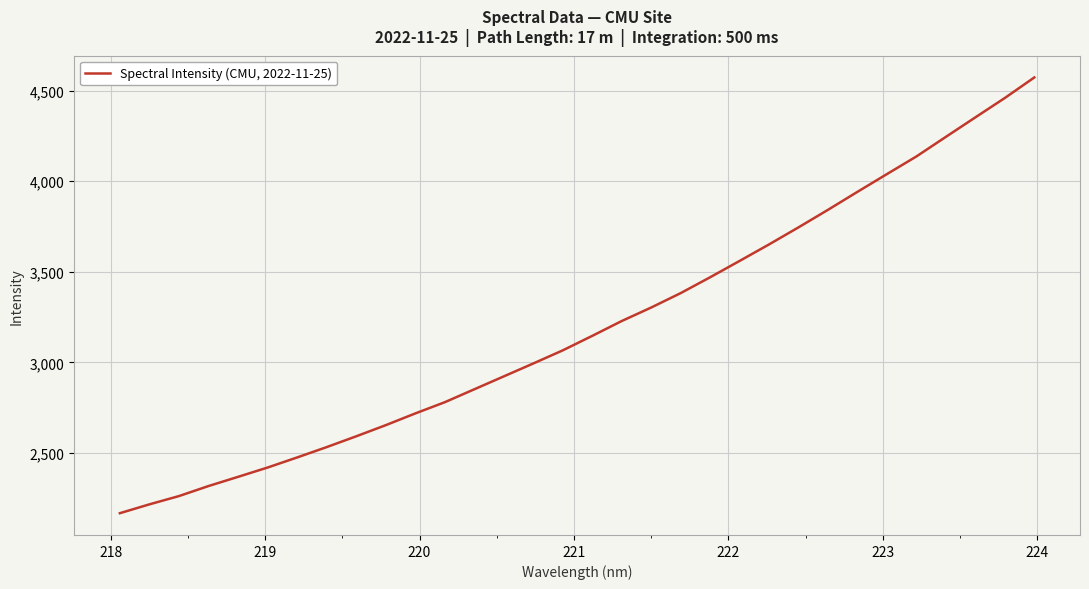

What is the minimum value shown in the chart?

2167.7